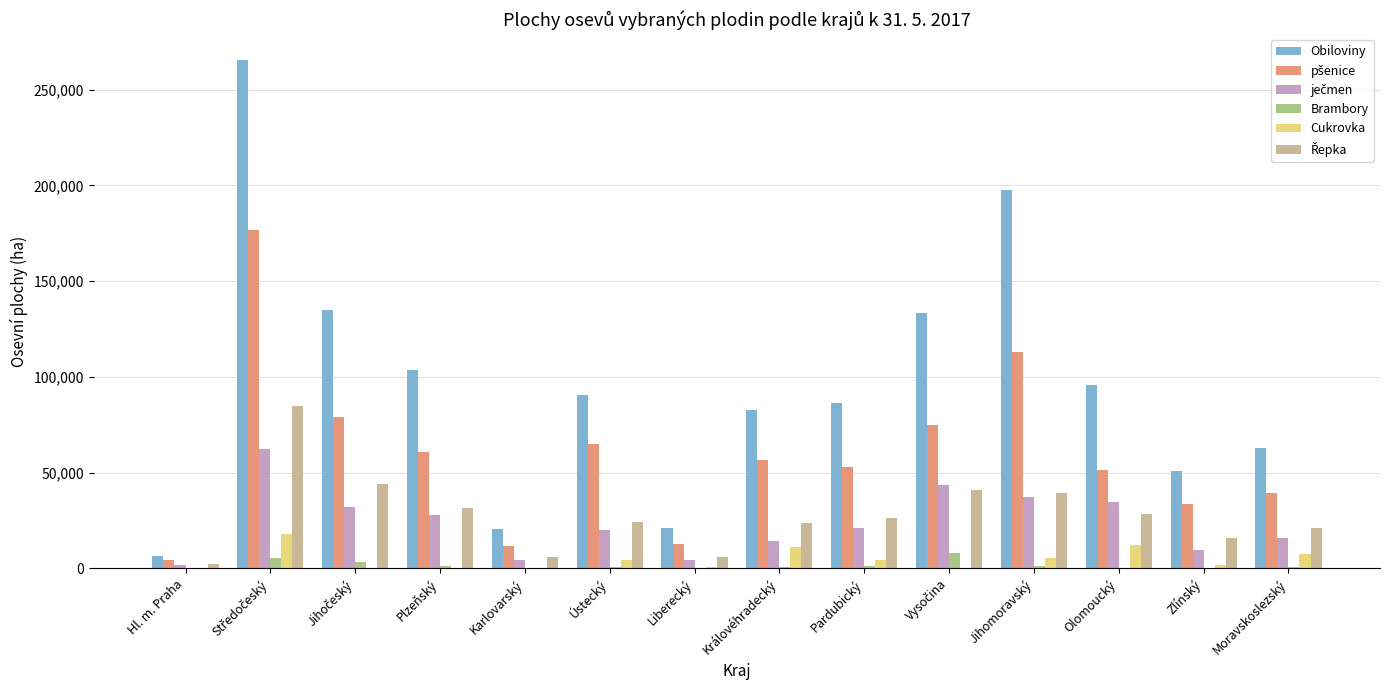

What is the average value of the Cukrovka series?

4720.7